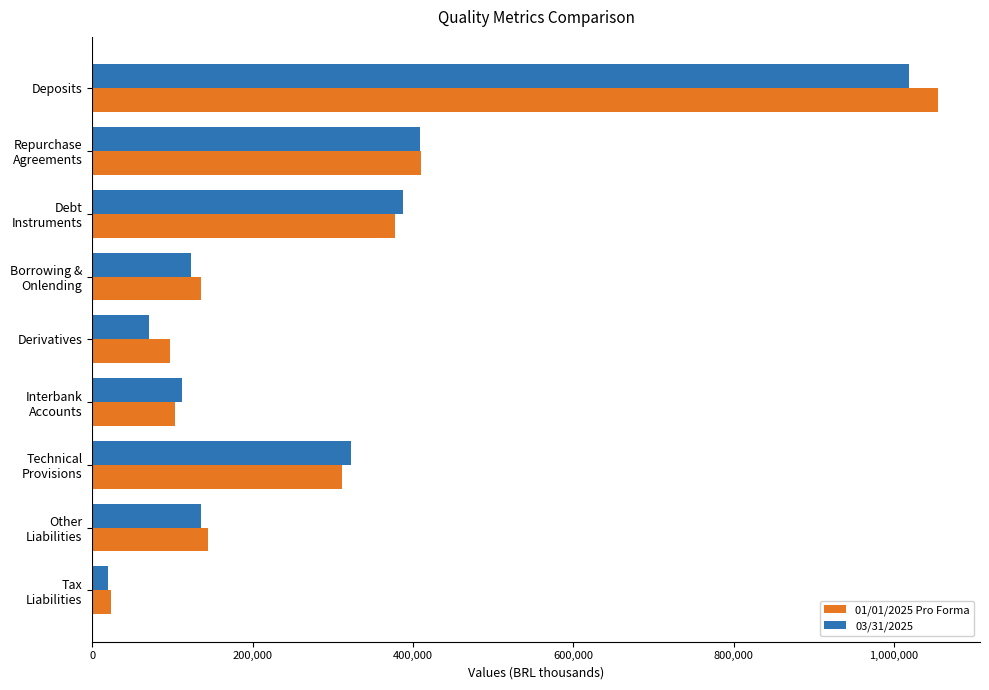

What is the difference between the maximum and minimum values in the 03/31/2025 series?

1000047